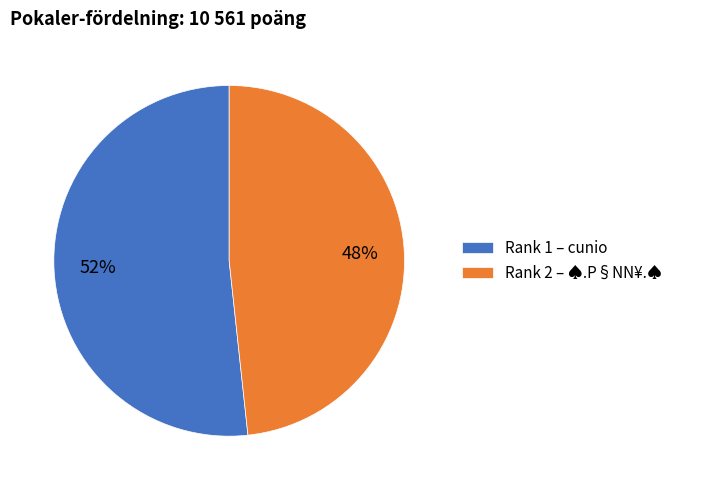

What is the largest slice in the pie chart?

Rank 1 – cunio